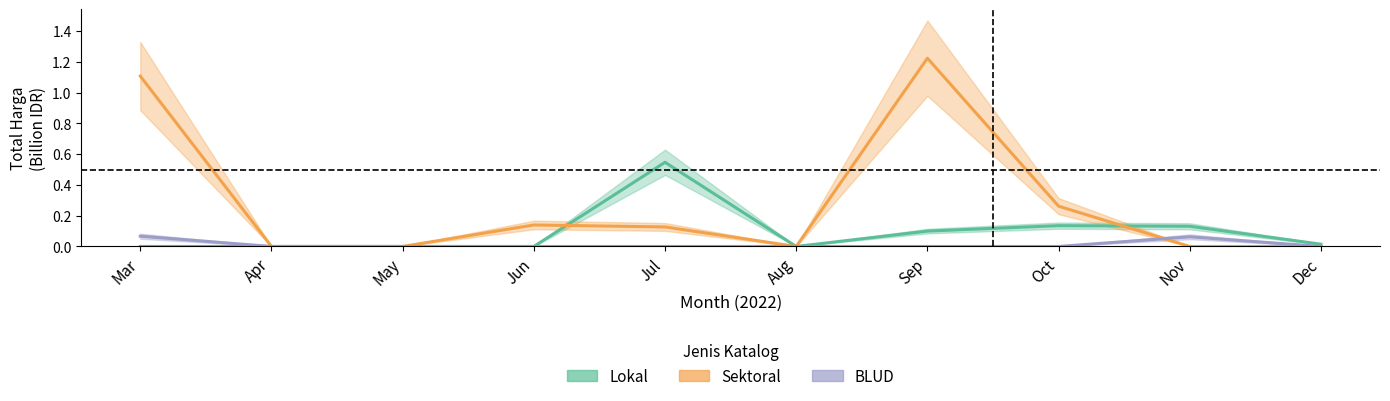

In Sektoral, how many points are lower than both neighbors (excluding endpoints)?

1